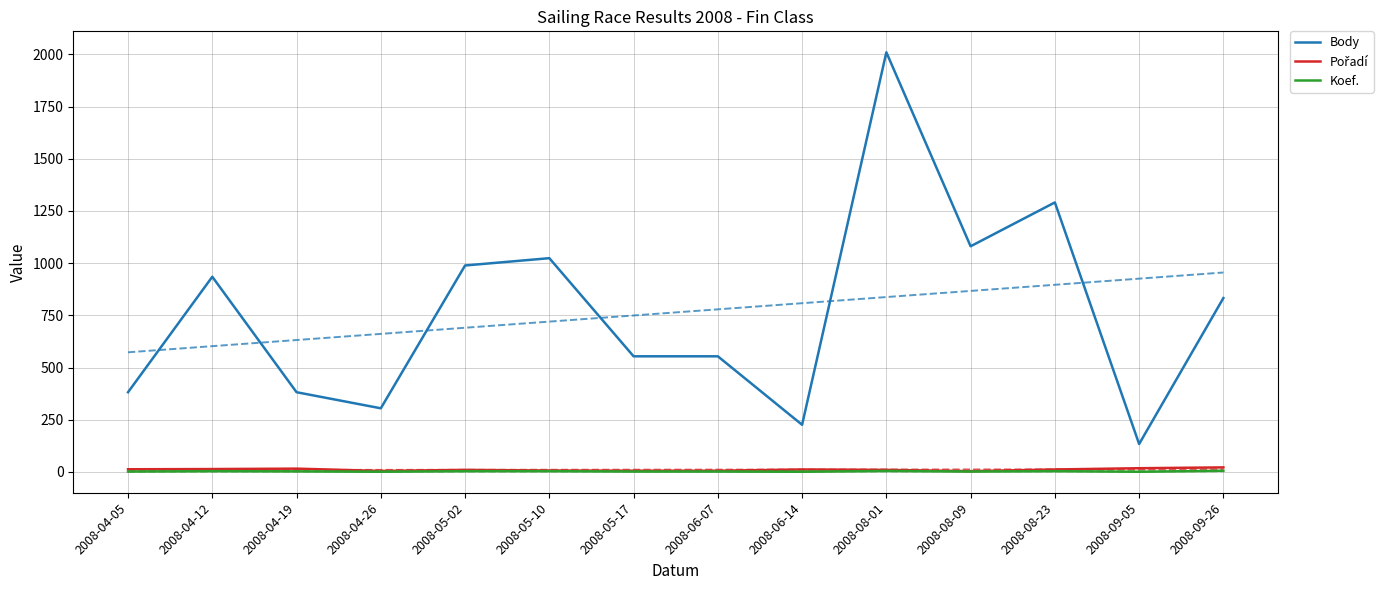

Reading left to right, extract all data points from this chart.

Body: 382	935	382	305	989	1024	554	554	226	2010	1081	1291	134	833
Pořadí: 13	14	16	5	10	7	6	6	12	10	4	12	18	22
Koef.: 2	4	3	1	4	4	2	2	1	5	2	4	1	6